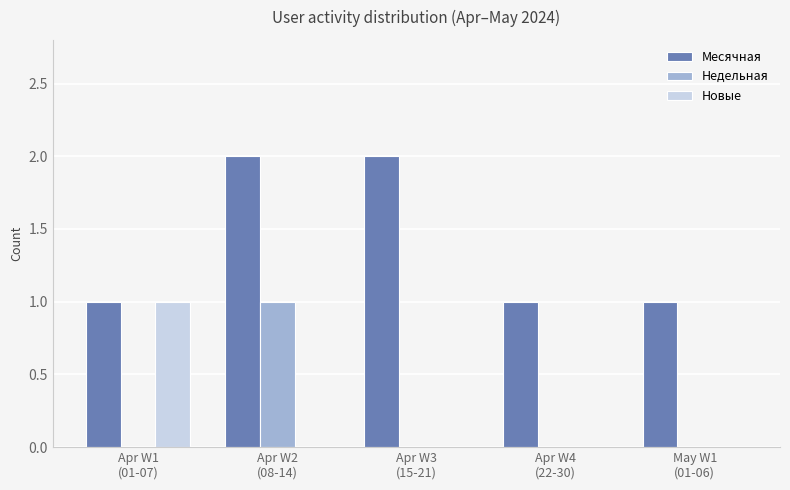

True or false: Новые has a value of 1 at Apr W1
(01-07).

True